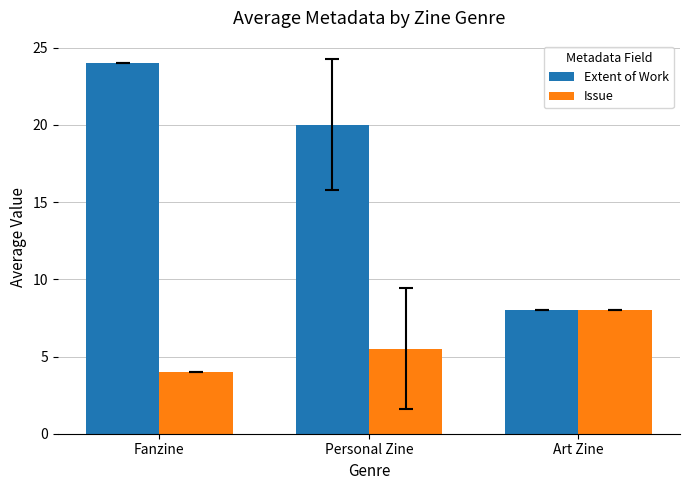

What is the difference between the Extent of Work values at Personal Zine and Fanzine?

4.0